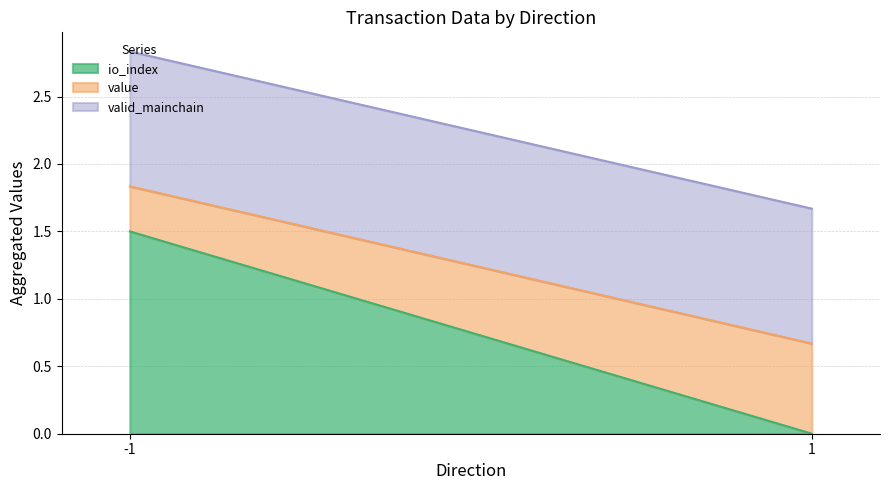

What is the greatest value displayed?

1.5